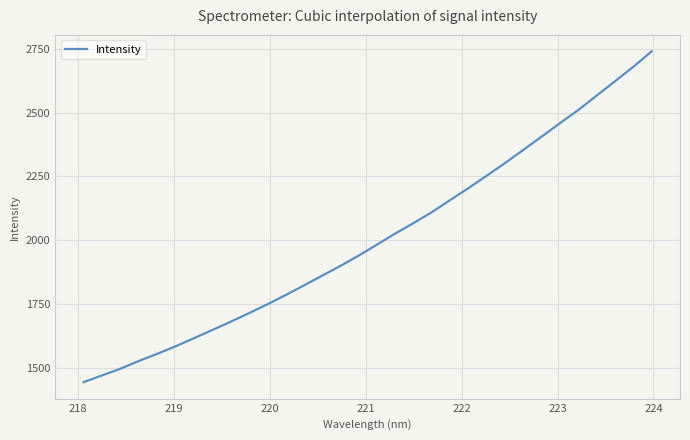

What is the maximum value shown in the chart?

2740.5